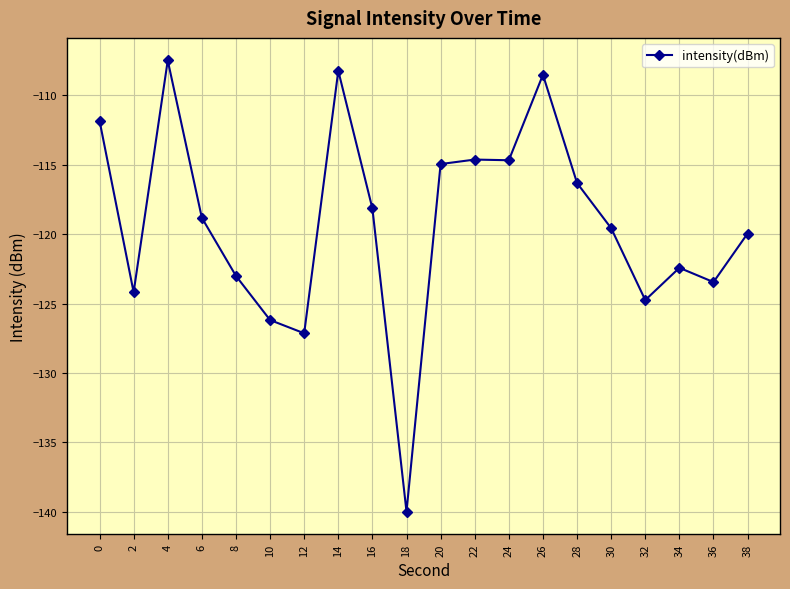

Between 36 and 10, which is larger?

36